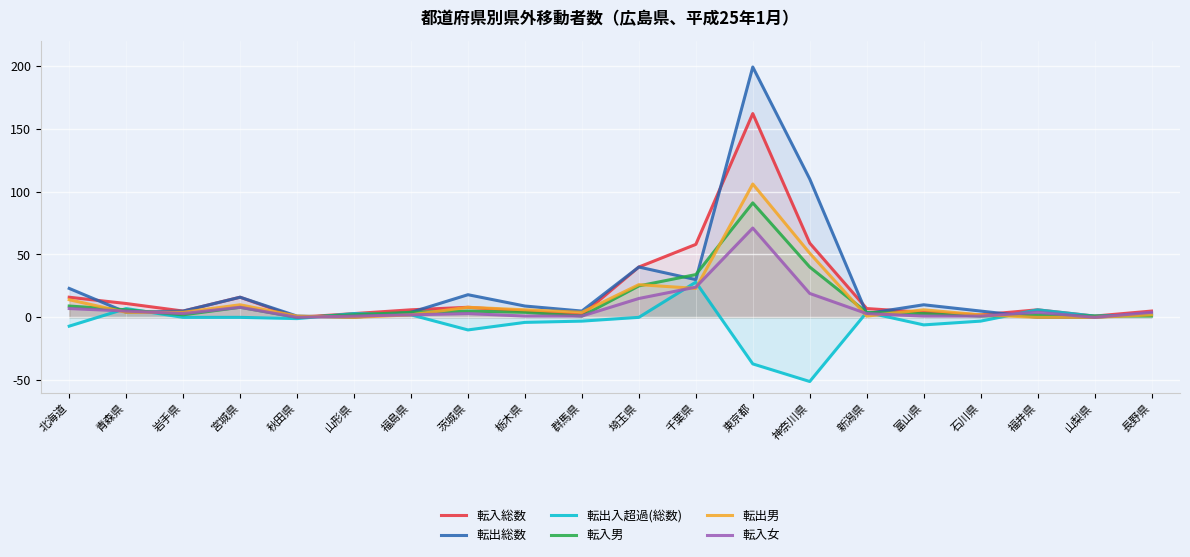

Between 群馬県 and 石川県, which series saw the biggest shift?

転出男